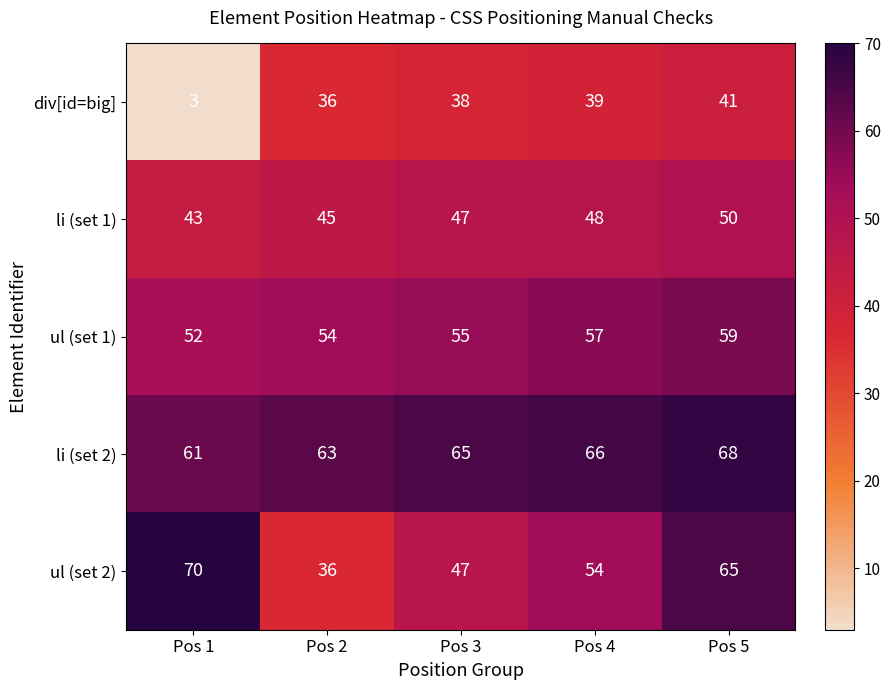

Rank the series by their maximum value, from highest to lowest.

ul (set 2), li (set 2), ul (set 1), li (set 1), div[id=big]